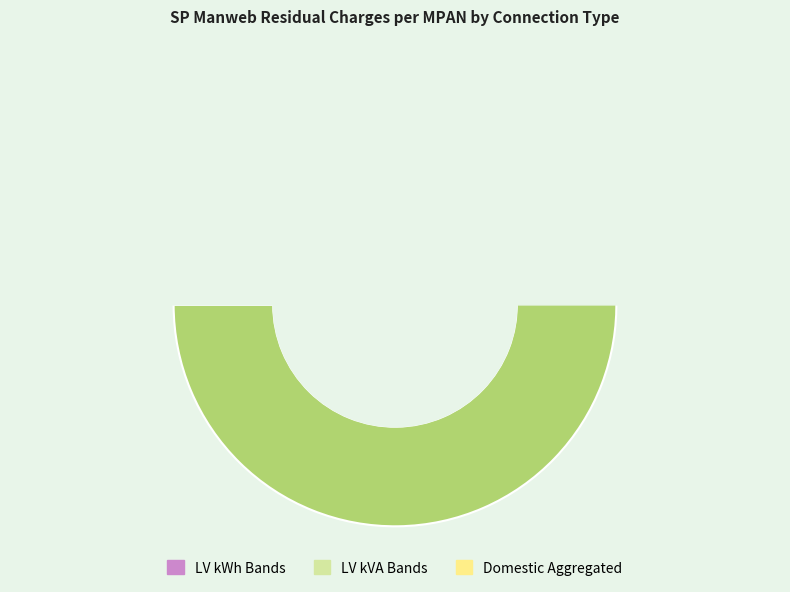

What portion of the pie excludes LV kVA Band 1?

92.6%